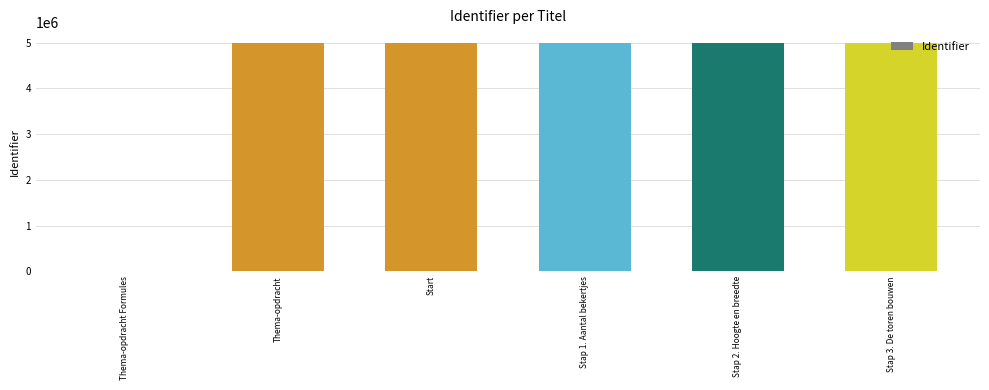

What is the maximum value shown in the chart?

4982739